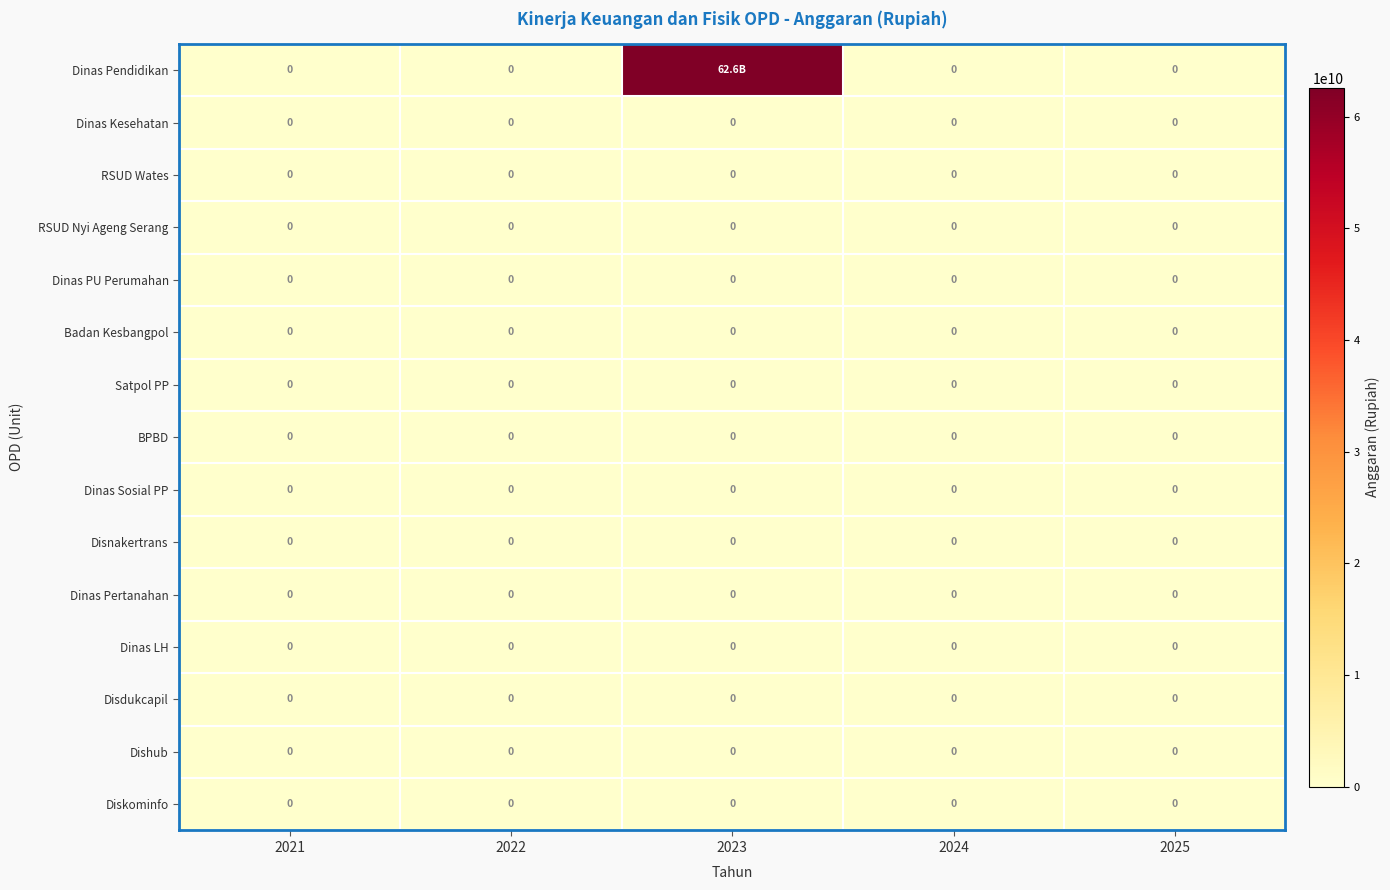

Is it true that Dinas PU Perumahan equals 0 at 2022?

True